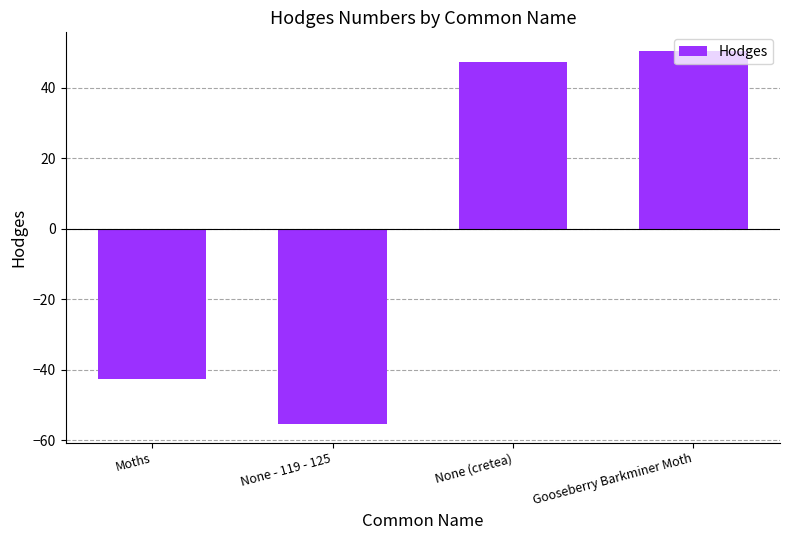

Read the value at Gooseberry Barkminer Moth.

50.5